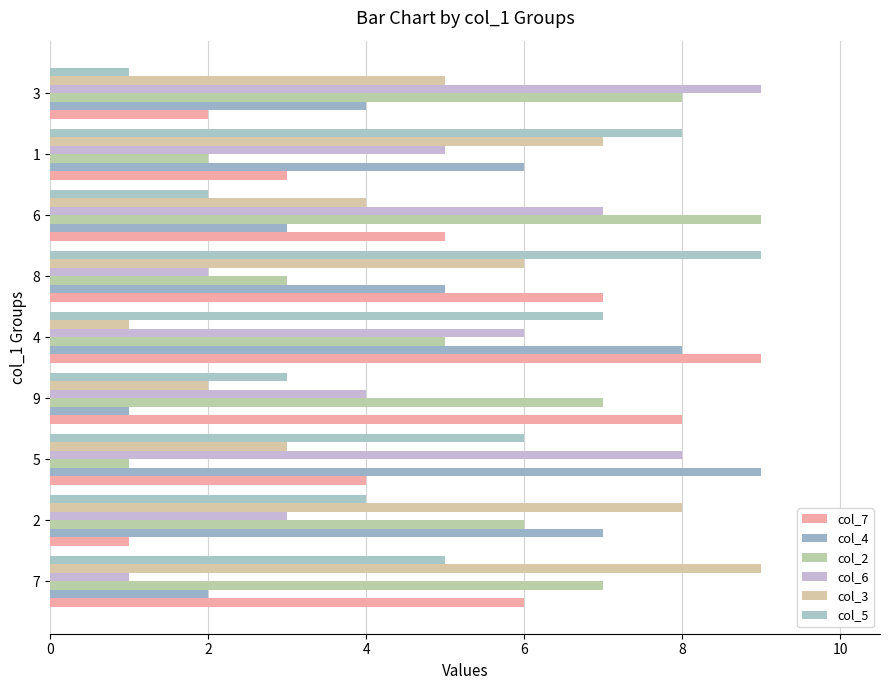

Rank the series by their maximum value, from highest to lowest.

col_7, col_4, col_2, col_6, col_3, col_5